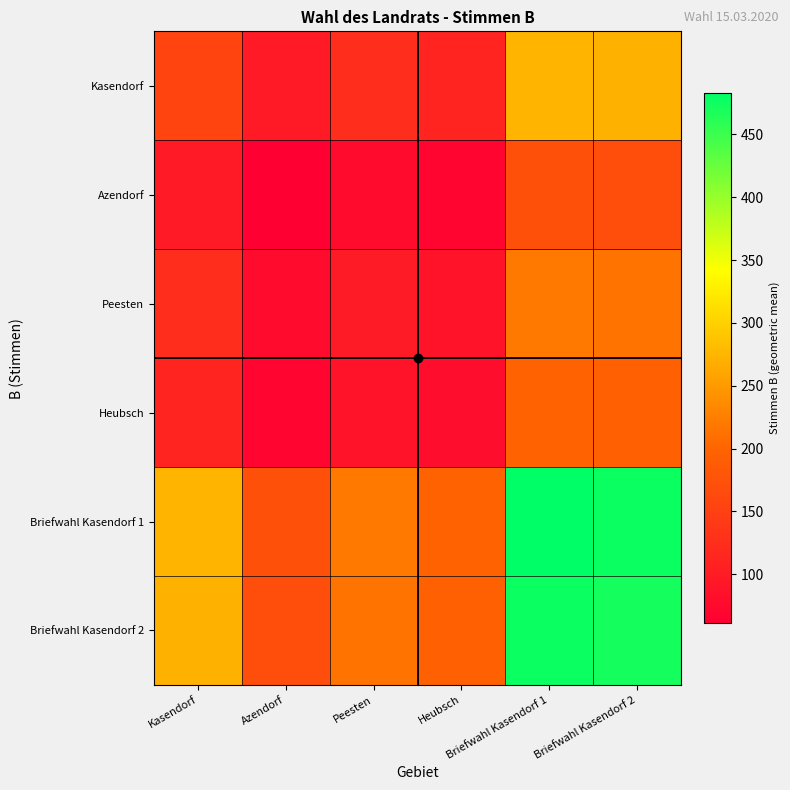

Reading left to right, list all the values displayed in this chart.

Kasendorf: Kasendorf=156.0	Azendorf=97.5	Peesten=124.3	Heubsch=111.7	Briefwahl Kasendorf 1=274.5	Briefwahl Kasendorf 2=271.1
Azendorf: Kasendorf=97.5	Azendorf=61.0	Peesten=77.7	Heubsch=69.9	Briefwahl Kasendorf 1=171.6	Briefwahl Kasendorf 2=169.5
Peesten: Kasendorf=124.3	Azendorf=77.7	Peesten=99.0	Heubsch=89.0	Briefwahl Kasendorf 1=218.7	Briefwahl Kasendorf 2=215.9
Heubsch: Kasendorf=111.7	Azendorf=69.9	Peesten=89.0	Heubsch=80.0	Briefwahl Kasendorf 1=196.6	Briefwahl Kasendorf 2=194.1
Briefwahl Kasendorf 1: Kasendorf=274.5	Azendorf=171.6	Peesten=218.7	Heubsch=196.6	Briefwahl Kasendorf 1=483.0	Briefwahl Kasendorf 2=477.0
Briefwahl Kasendorf 2: Kasendorf=271.1	Azendorf=169.5	Peesten=215.9	Heubsch=194.1	Briefwahl Kasendorf 1=477.0	Briefwahl Kasendorf 2=471.0